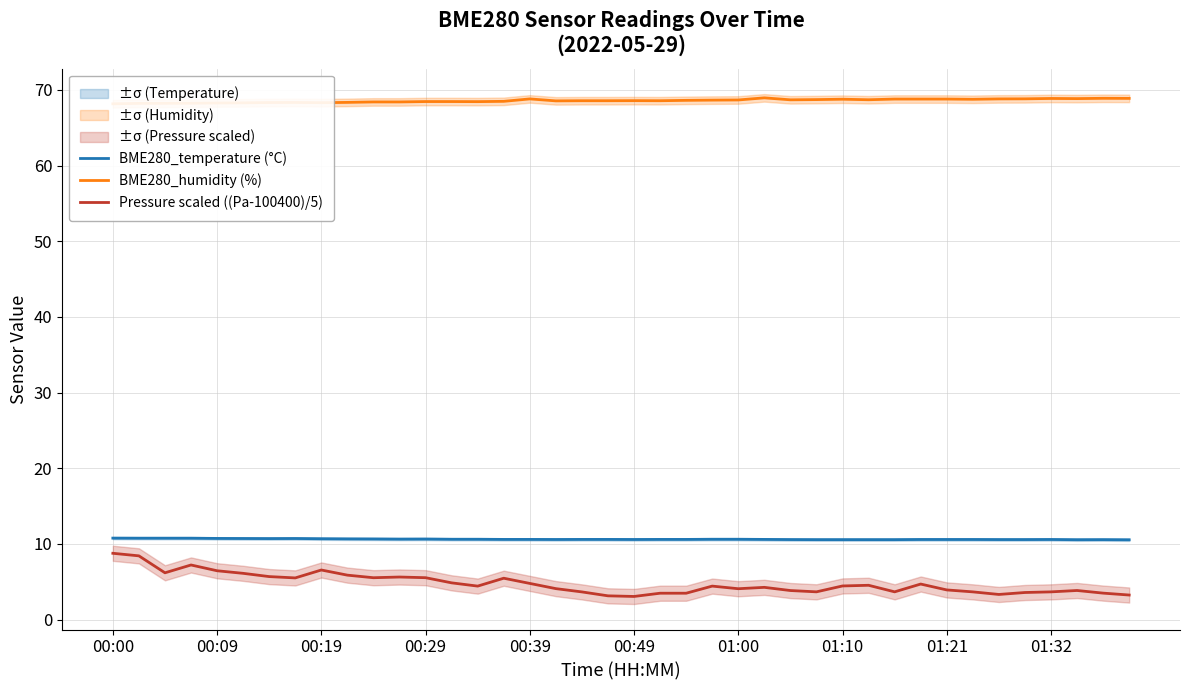

Does the chart have visible grid lines?

Yes